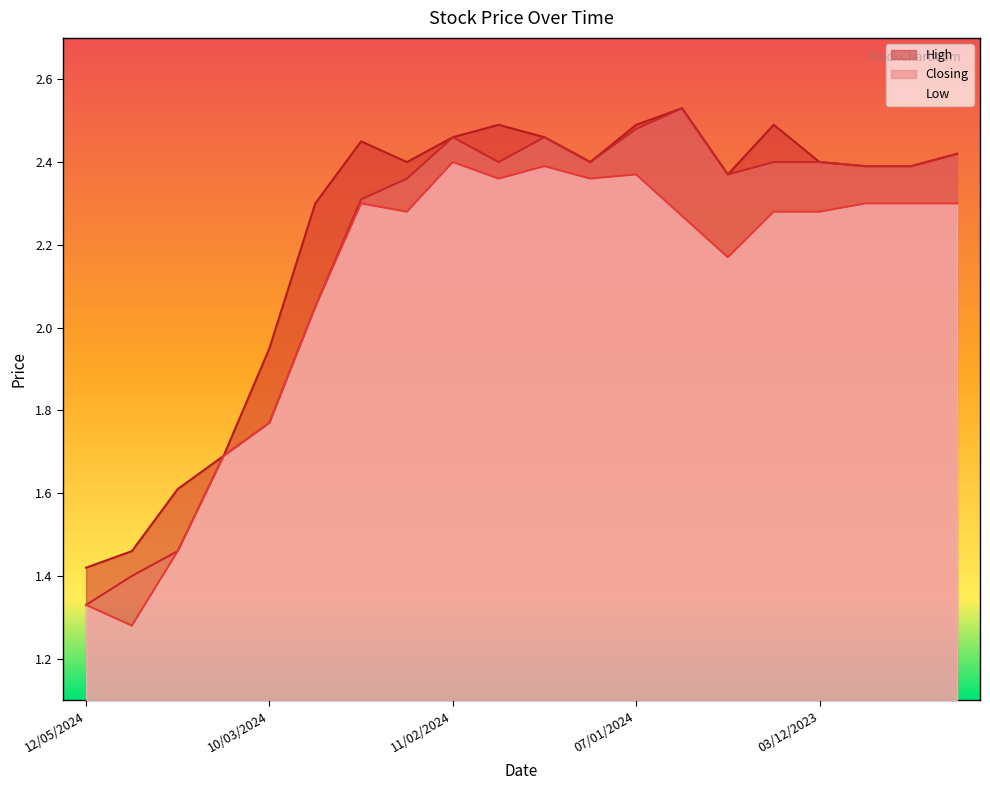

Rank the categories by Closing value from highest to lowest.

31/12/2023, 07/01/2024, 11/02/2024, 28/01/2024, 22/10/2023, 04/02/2024, 21/01/2024, 17/12/2023, 03/12/2023, 19/11/2023, 12/11/2023, 24/12/2023, 18/02/2024, 25/02/2024, 03/03/2024, 10/03/2024, 17/03/2024, 28/04/2024, 05/05/2024, 12/05/2024